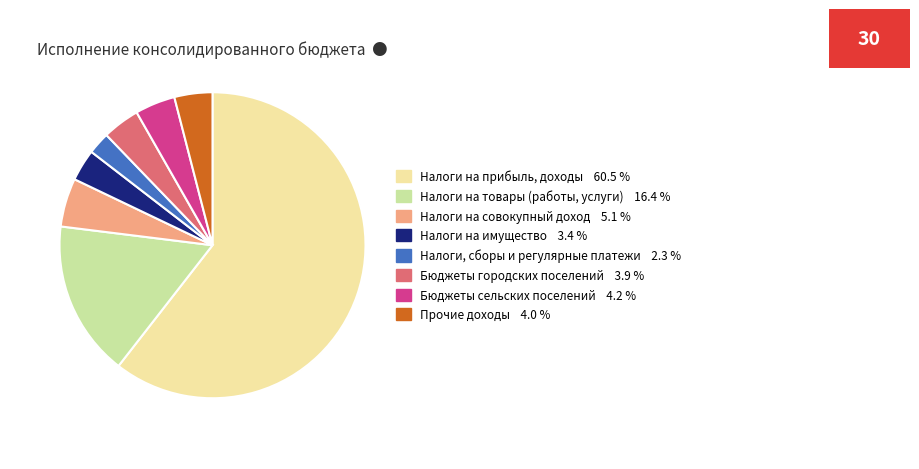

What is the majority slice?

Налоги на прибыль, доходы